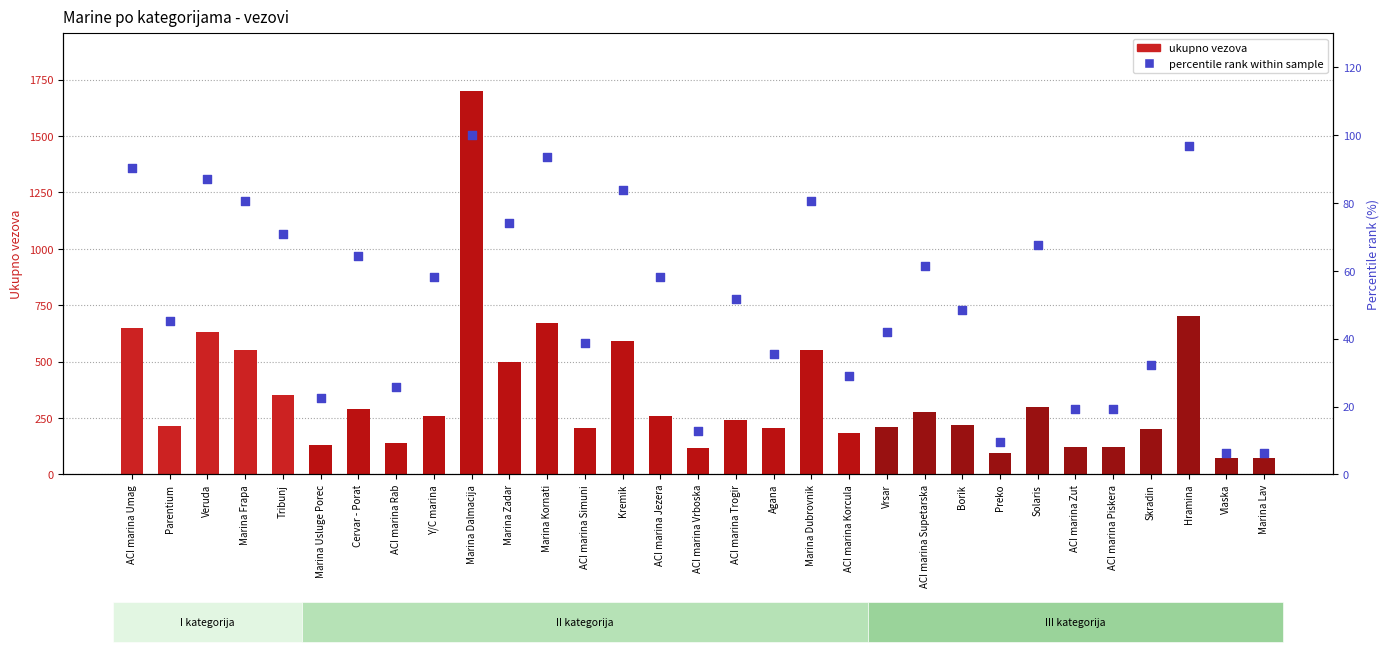

Which series reaches the minimum Y coordinate?

percentile rank within sample